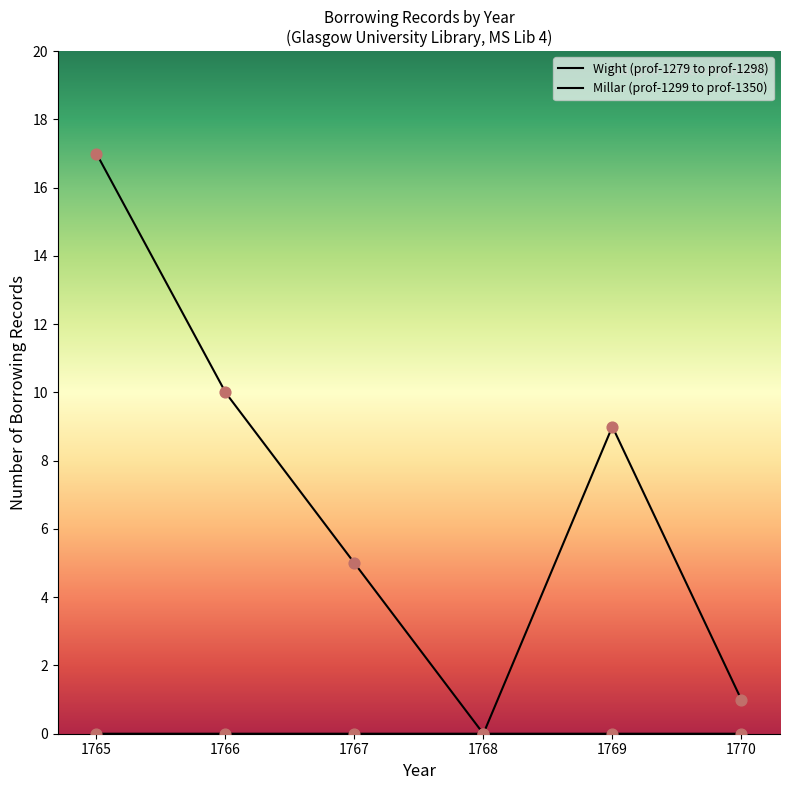

Is the value of Wight (prof-1279 to prof-1298) at 1770 greater than the value of Millar (prof-1299 to prof-1350) at 1767?

No